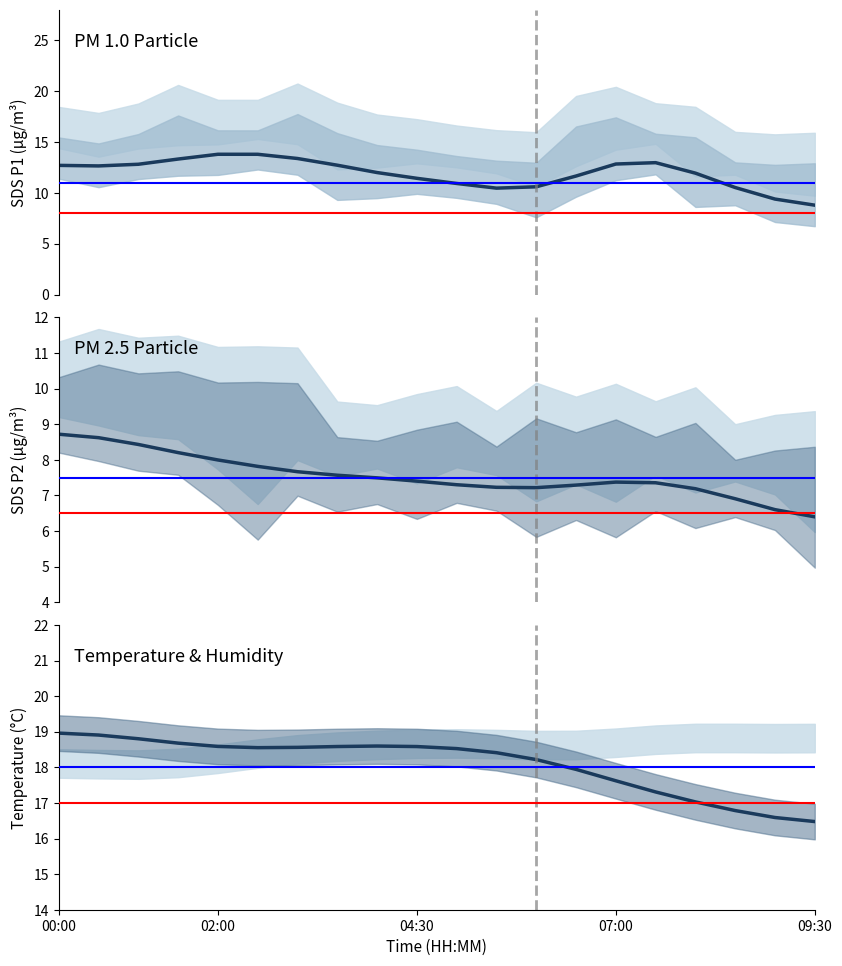

How many categories are shown in the chart?

20